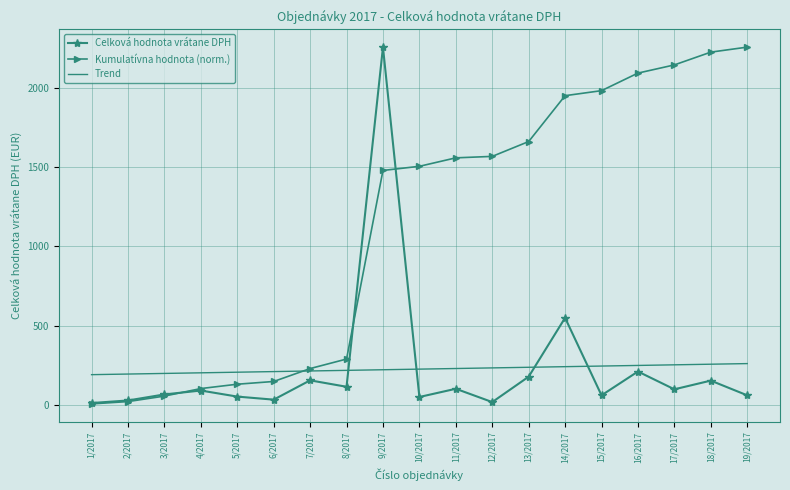

What is the sum of all Kumulatívna hodnota (norm.) values?

21402.1